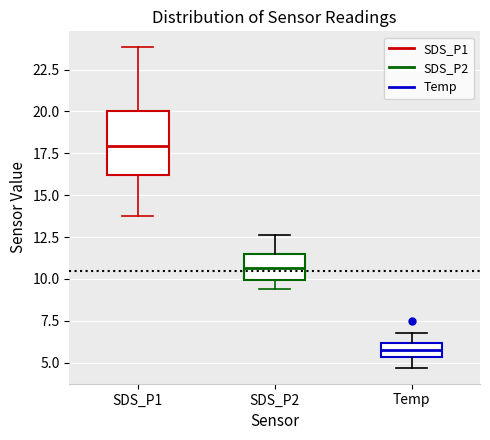

Reading left to right, transcribe this box plot: for each box, give where its median line is, the range the box spans, and where its two whiskers end, as read against the y-axis. The values are not printed on the chart, so give them approximately, as read against the axis.

SDS_P1: median 18.0, box 16.0 to 20.0, whiskers 13.5 to 24.0
SDS_P2: median 10.5, box 10.0 to 11.5, whiskers 9.5 to 12.5
Temp: median 6.0 (inside the box), box 5.5 to 6.0, whiskers 4.5 to 7.0